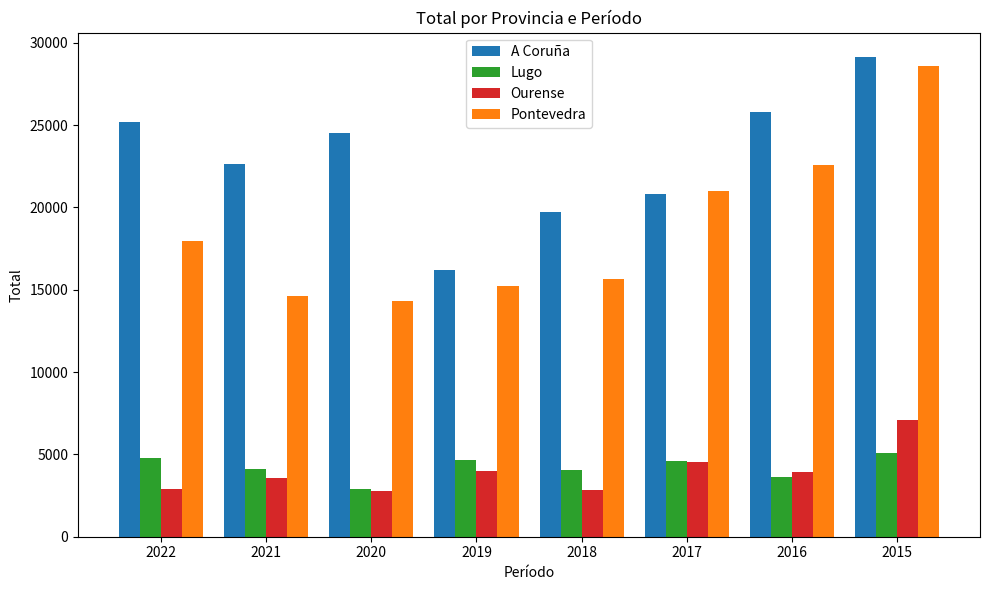

What is the maximum value for Lugo?

5111